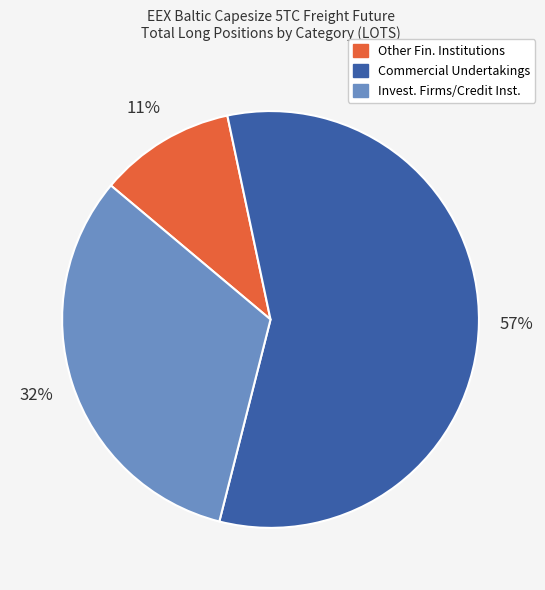

Is there a majority slice in this chart?

Yes